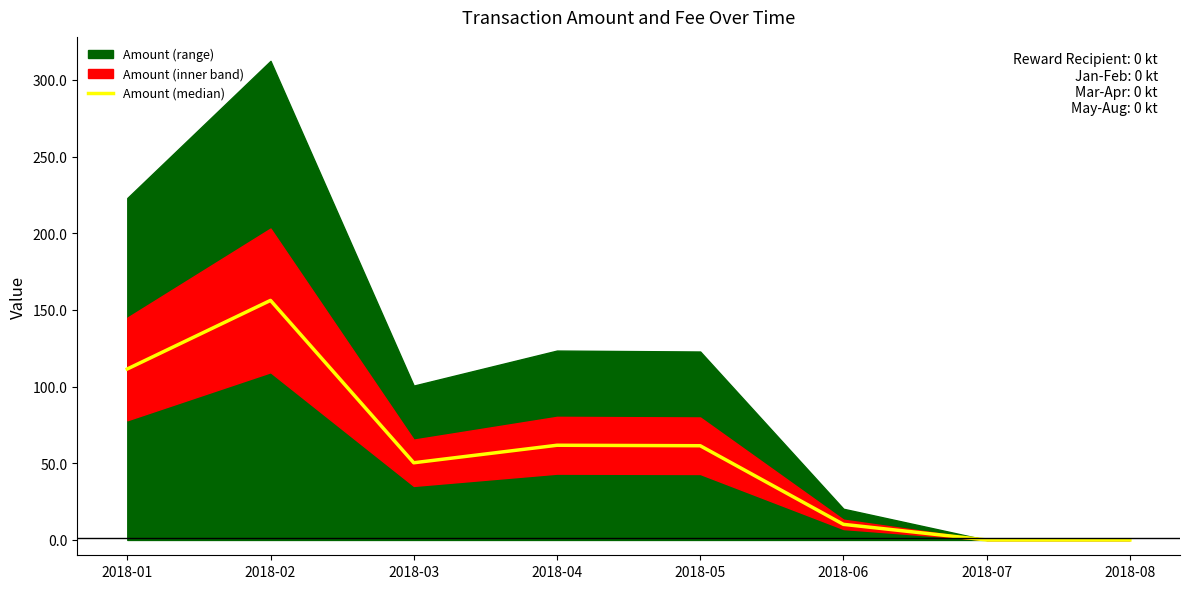

Where is the first local maximum?

2018-02